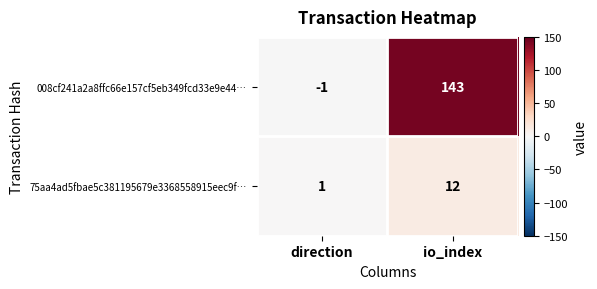

How many categories are shown in the chart?

2